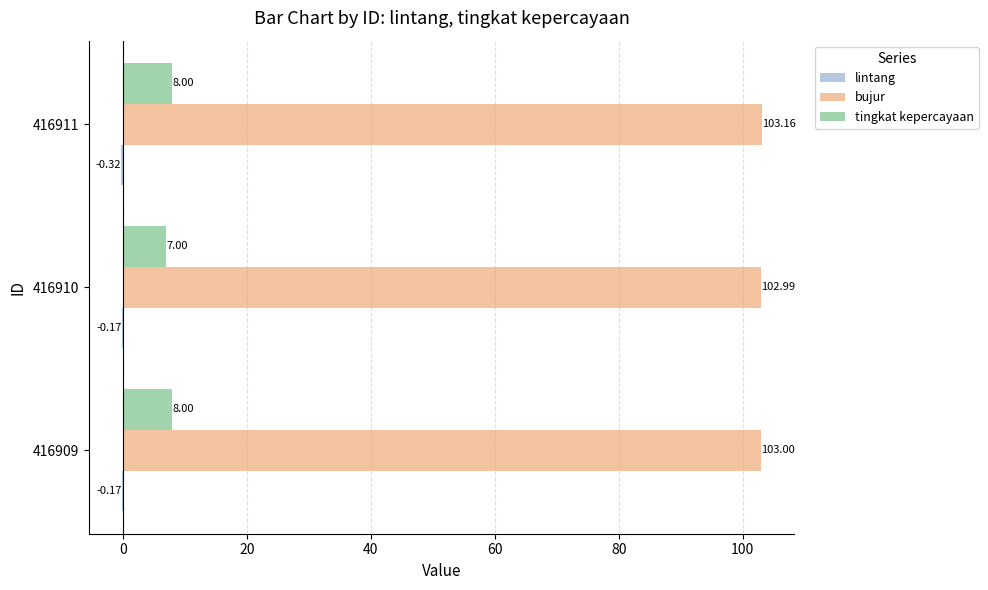

What is the total value across all series at 416909?

110.8